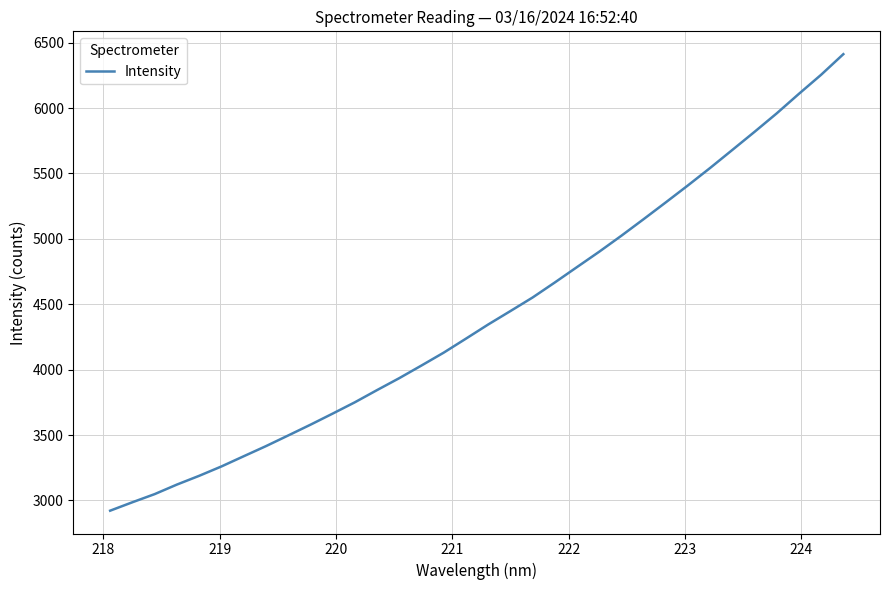

What is the minimum value shown in the chart?

2921.8